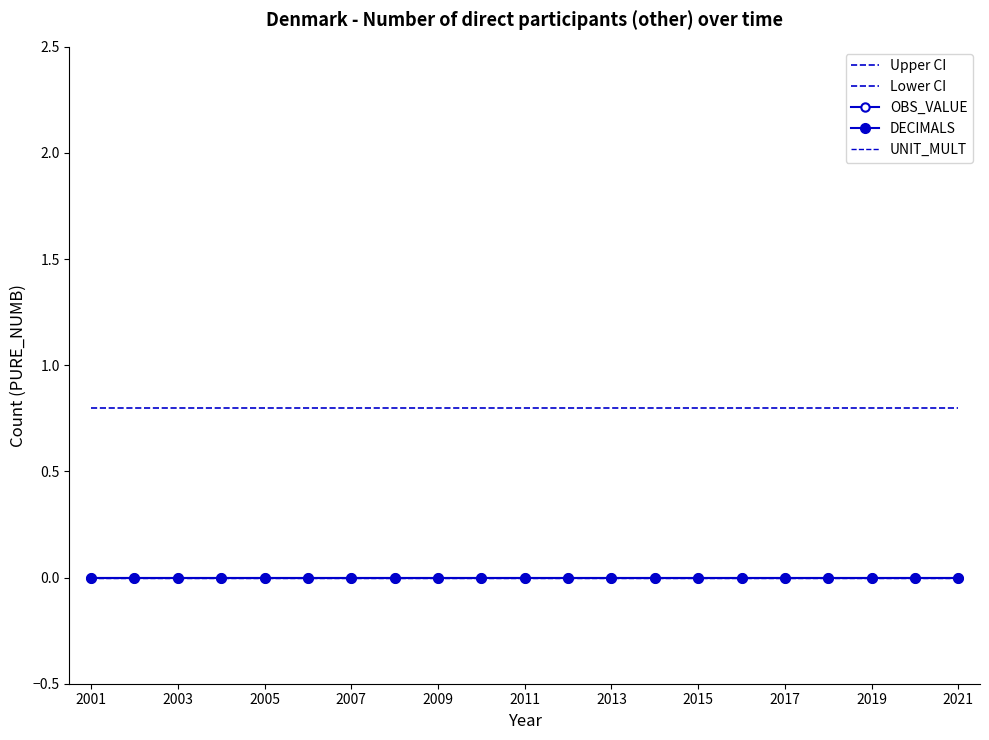

Does the chart have visible grid lines?

No